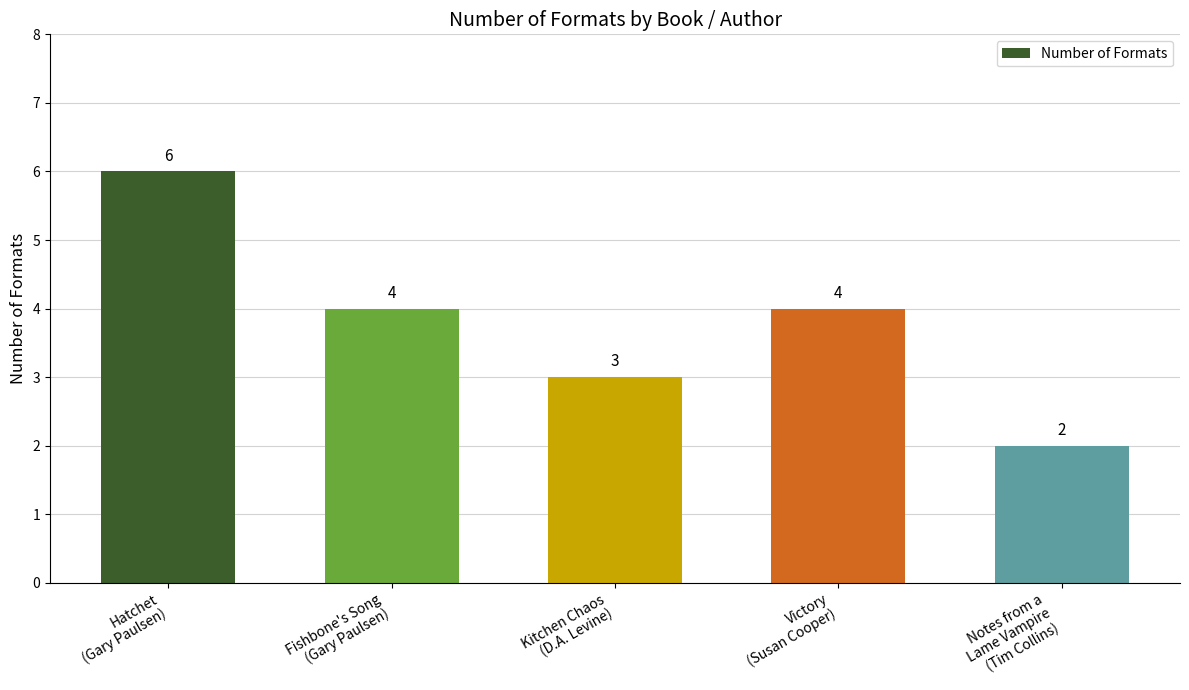

How many data points are less than 4?

2